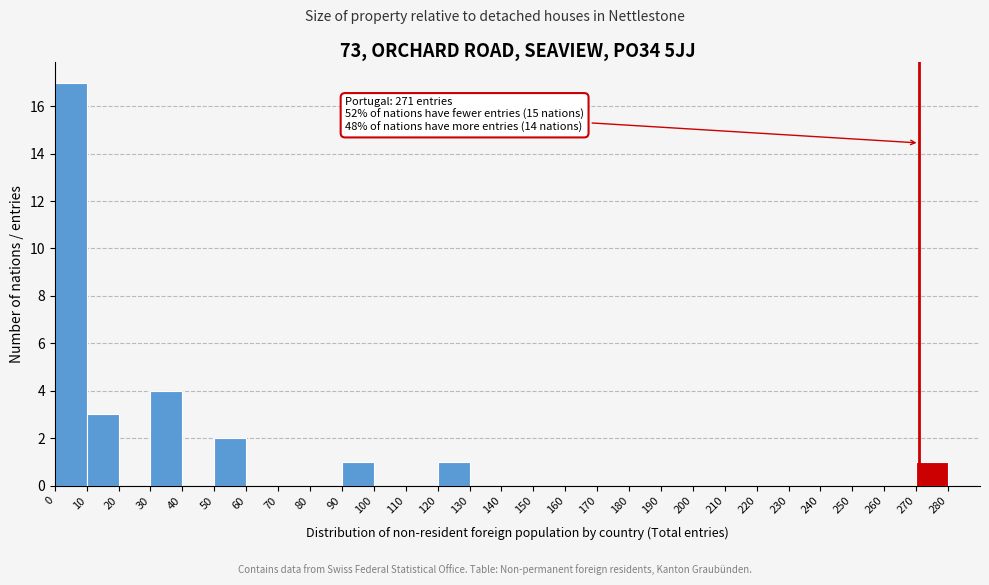

Over which range of the x-axis is the bar tallest?

0 to 10